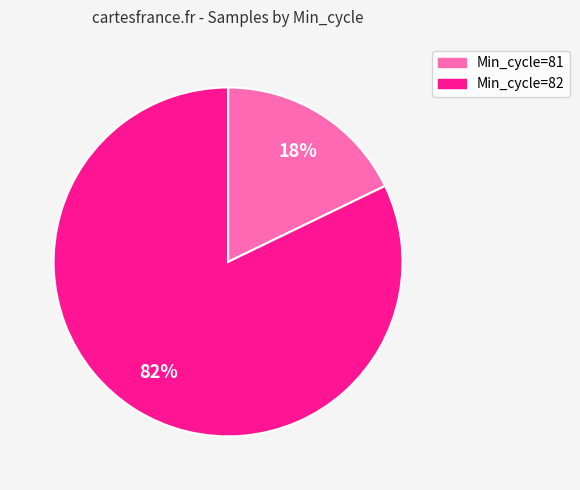

Do Min_cycle=82 and Min_cycle=81 together represent more than half of the pie?

Yes